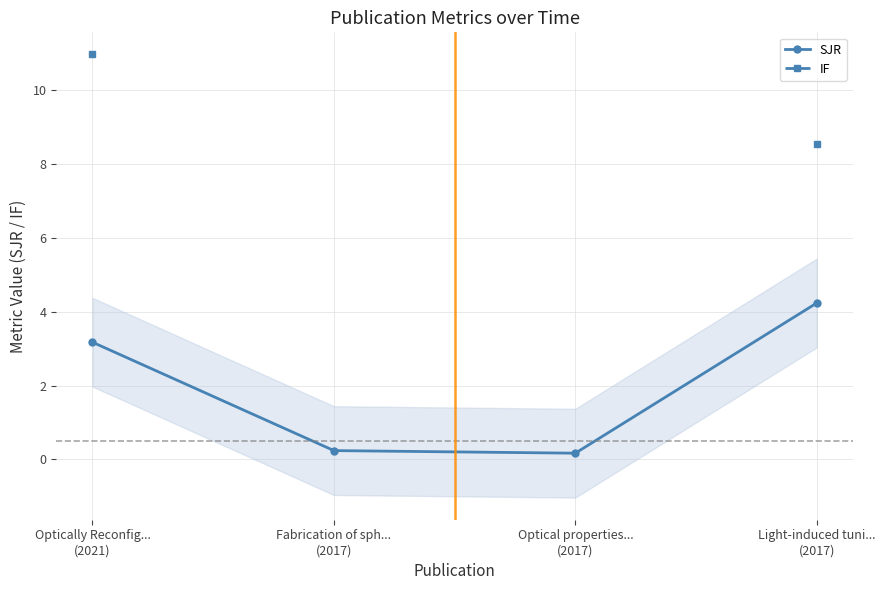

What is the value of the IF point at the 4th from the left?

8.5